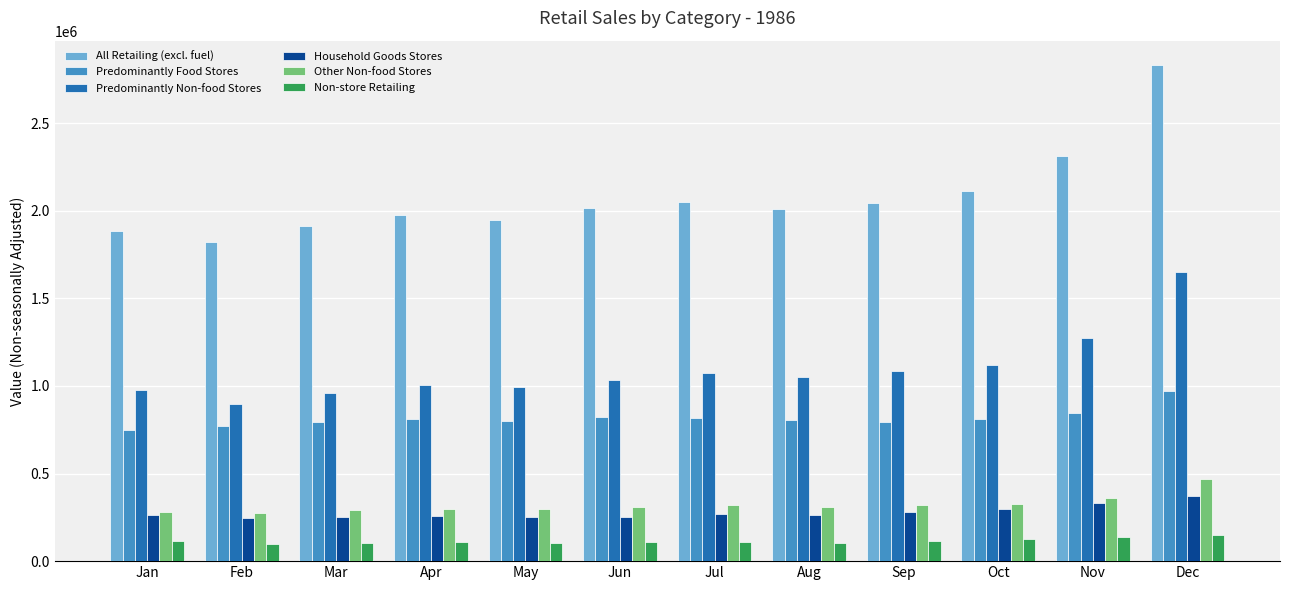

What is the value of the Non-store Retailing bar at the 6th from the left?

107034.6